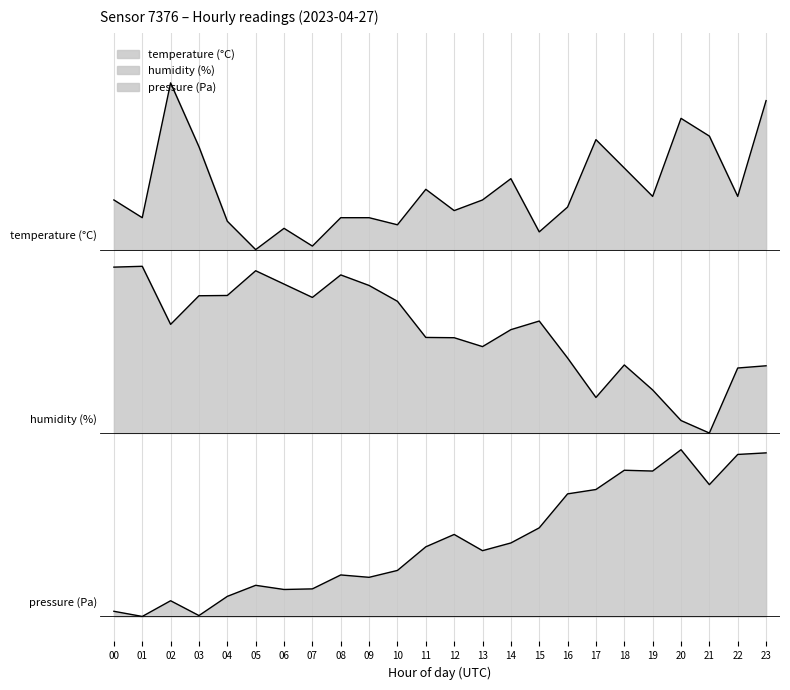

What position from the right is 22?

2